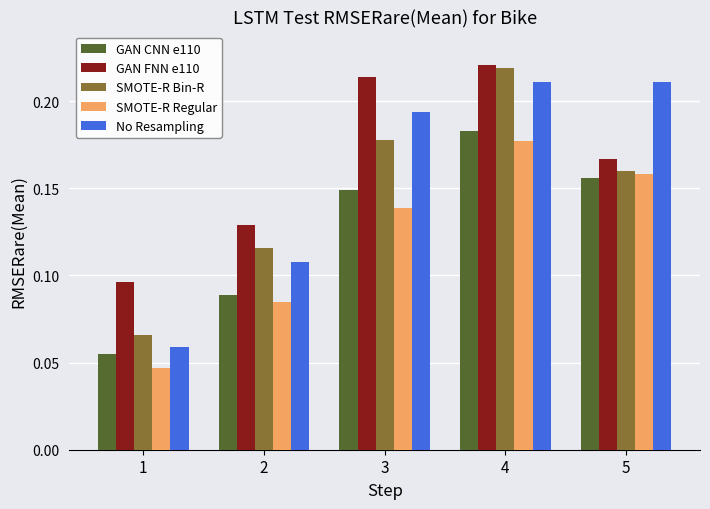

How many GAN CNN e110 values are between 0 and 1?

5